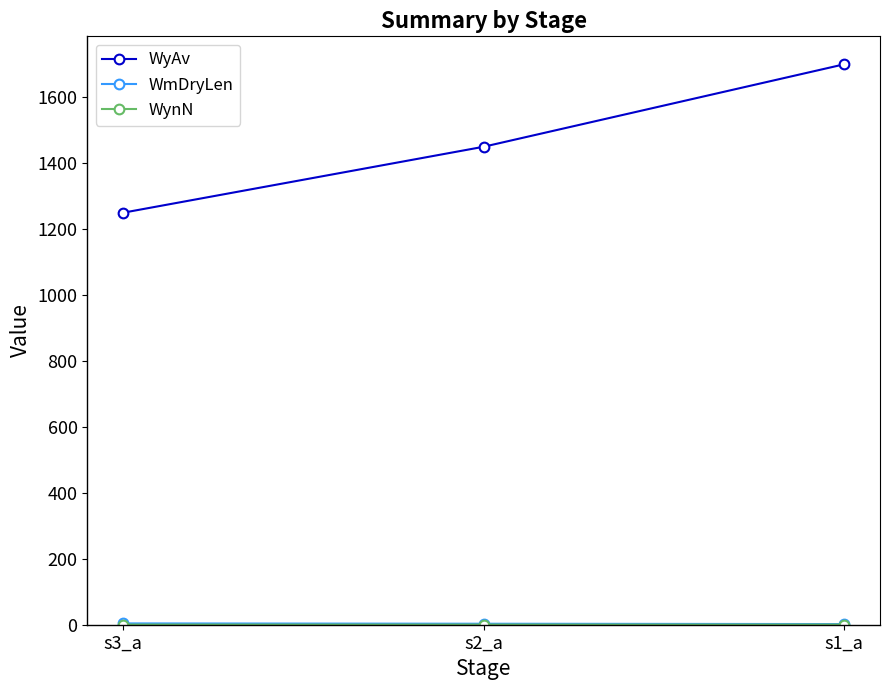

Which series changed the most between s2_a and s1_a?

WyAv